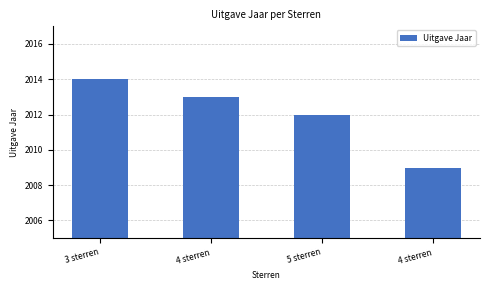

Approximately how many times larger is the value at 3 sterren compared to 4 sterren?

1.0